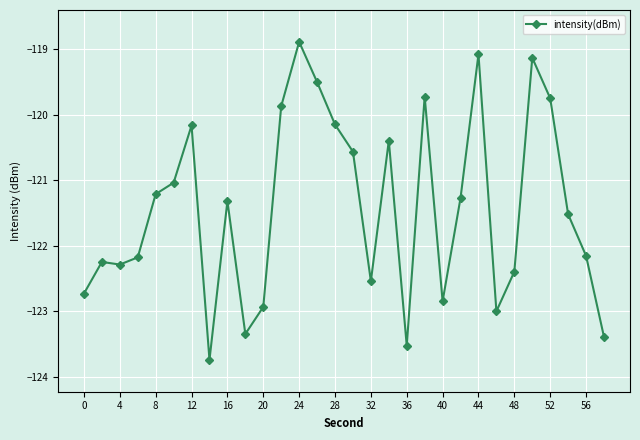

True or false: the data has more than 0 interior local peaks.

True